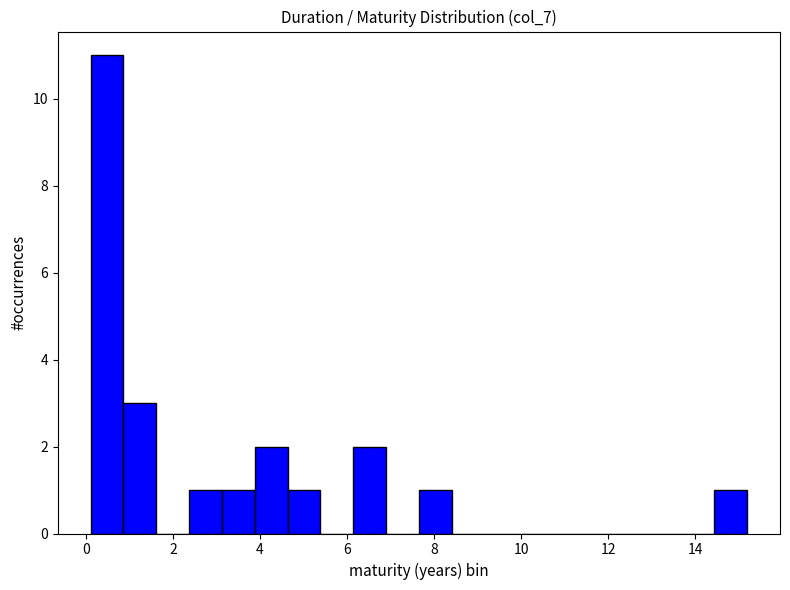

Read against the x-axis, roughly where is the centre of the tallest bar?

0.4